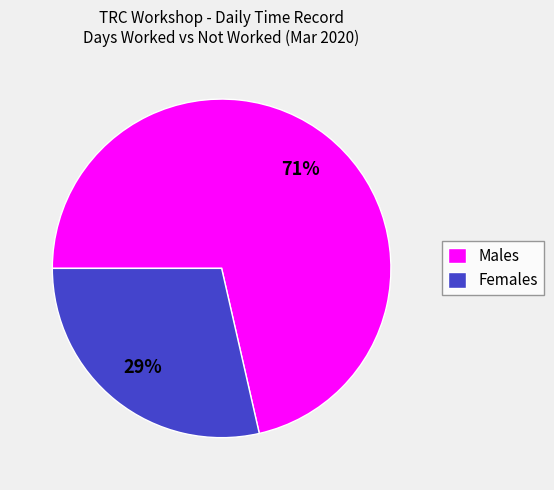

Count the number of slices in the pie.

2